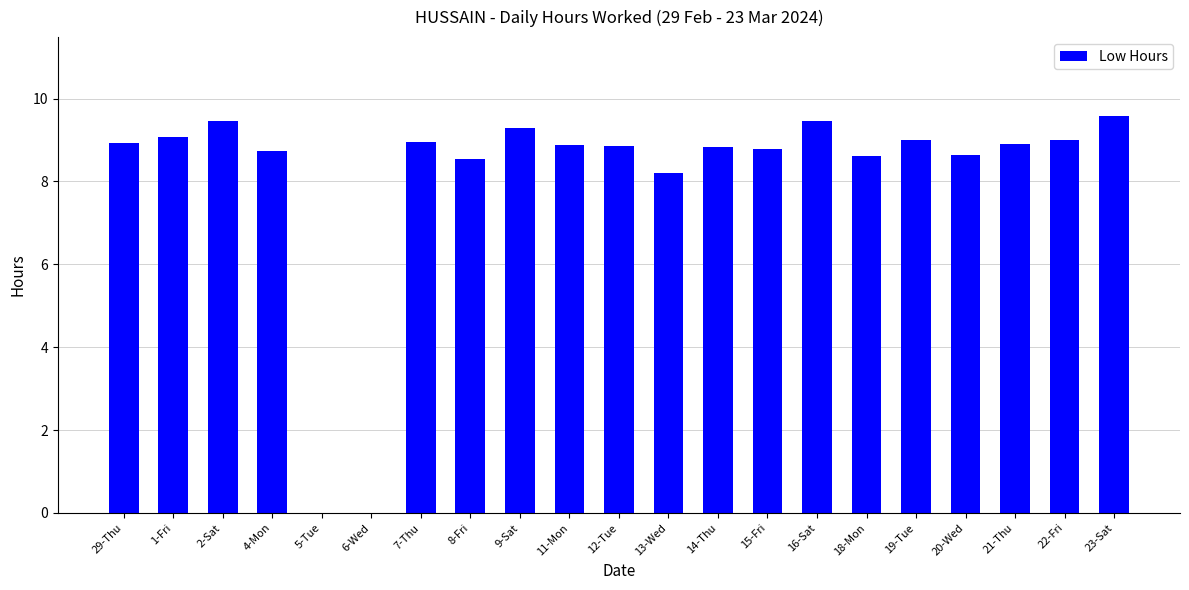

What is the sum of all values?

169.8